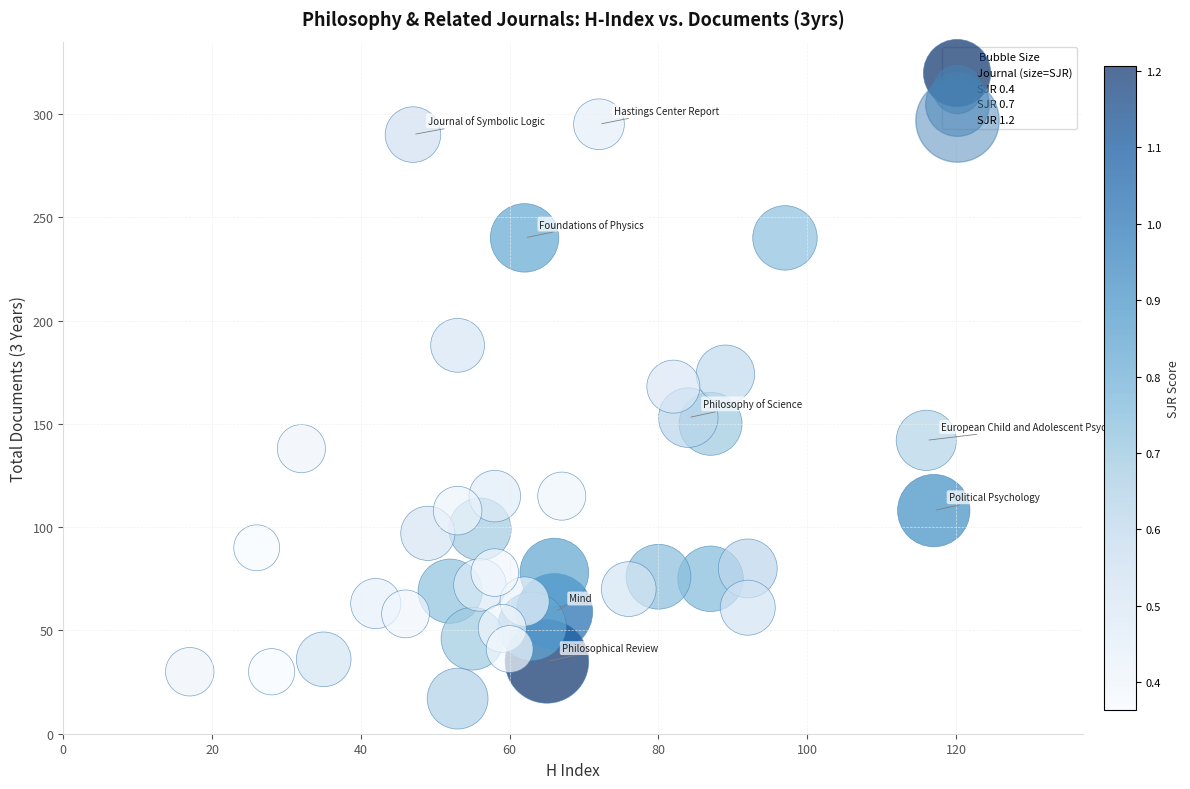

What is the range of Y values (max minus min)?

278